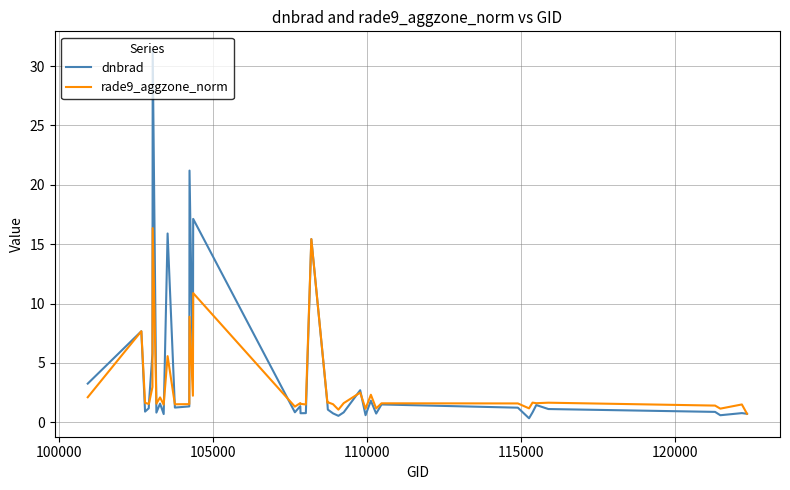

Rank the series by their average value, from lowest to highest.

rade9_aggzone_norm, dnbrad